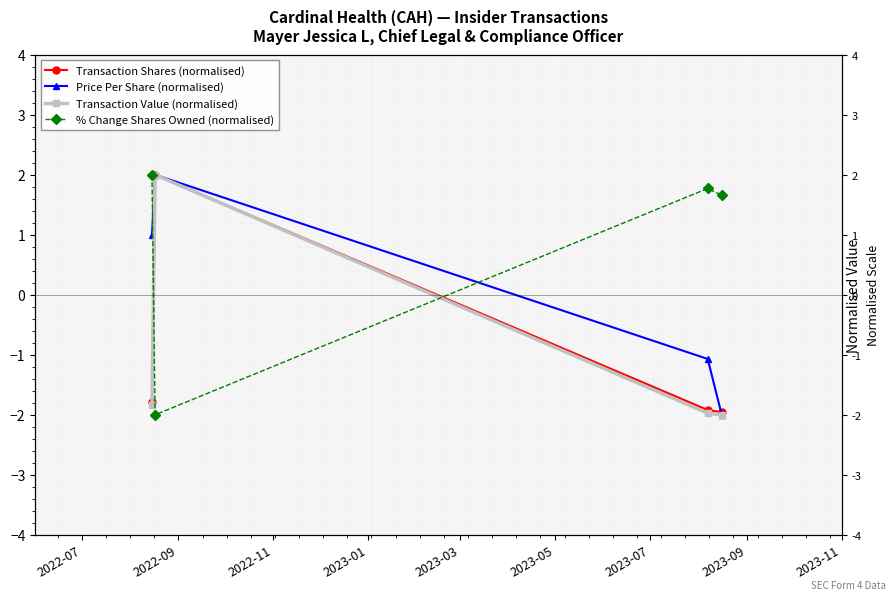

How many categories are shown in the chart?

4